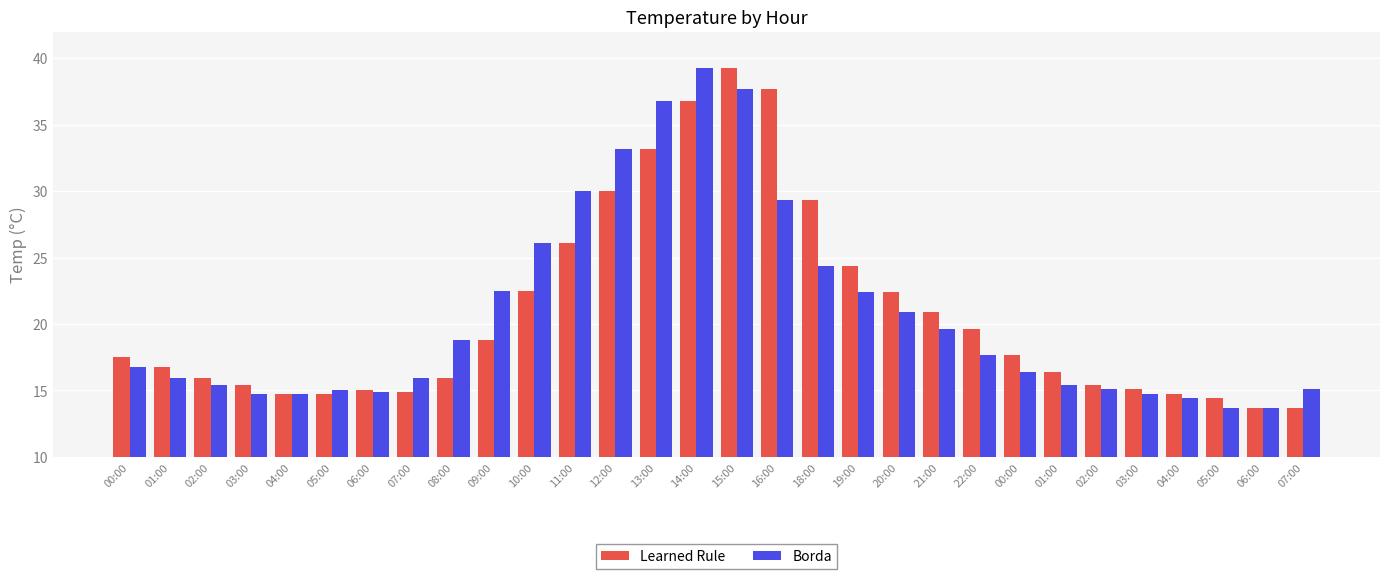

How many groups of bars are there?

30